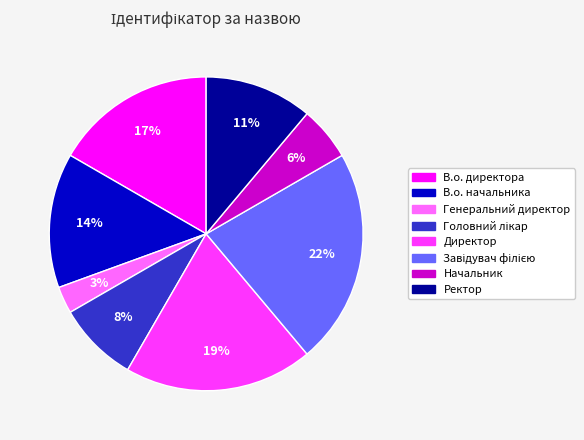

The Начальник slice represents 6% of the pie. True or false?

True